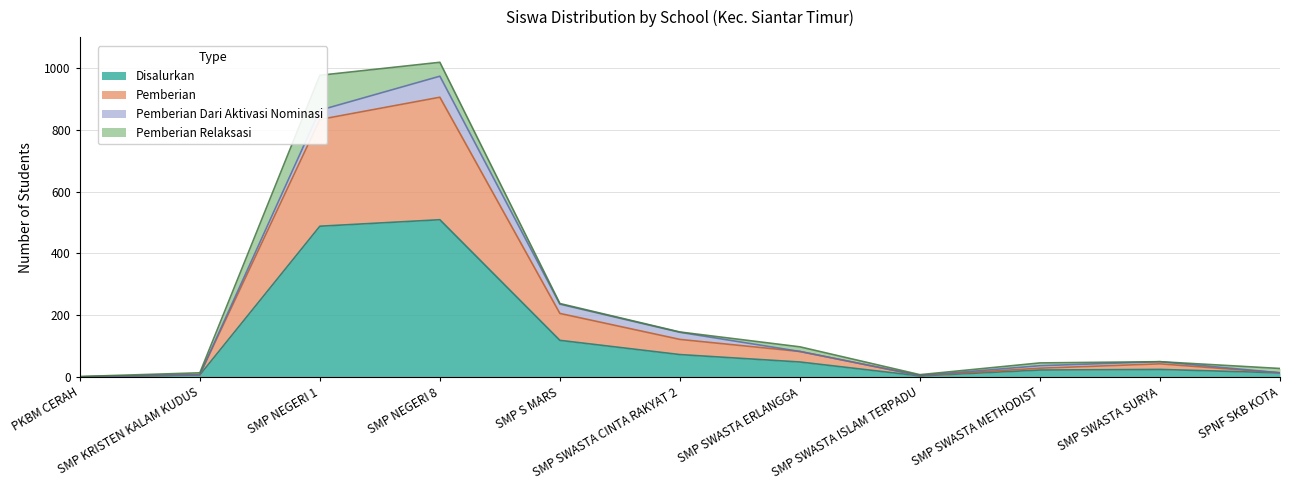

What is the smallest value displayed?

1